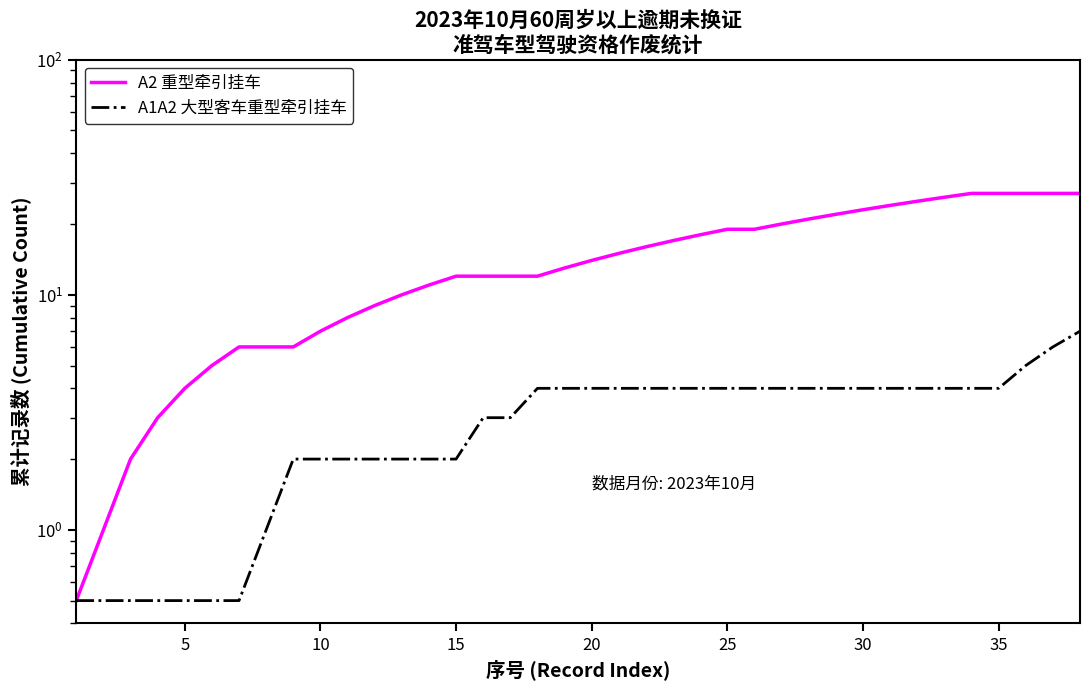

Reading right to left, extract all data points from this chart.

A2 重型牵引挂车: 27.0	27.0	27.0	27.0	27.0	26.0	25.0	24.0	23.0	22.0	21.0	20.0	19.0	19.0	18.0	17.0	16.0	15.0	14.0	13.0	12.0	12.0	12.0	12.0	11.0	10.0	9.0	8.0	7.0	6.0	6.0	6.0	5.0	4.0	3.0	2.0	1.0	0.5
A1A2 大型客车重型牵引挂车: 7.0	6.0	5.0	4.0	4.0	4.0	4.0	4.0	4.0	4.0	4.0	4.0	4.0	4.0	4.0	4.0	4.0	4.0	4.0	4.0	4.0	3.0	3.0	2.0	2.0	2.0	2.0	2.0	2.0	2.0	1.0	0.5	0.5	0.5	0.5	0.5	0.5	0.5